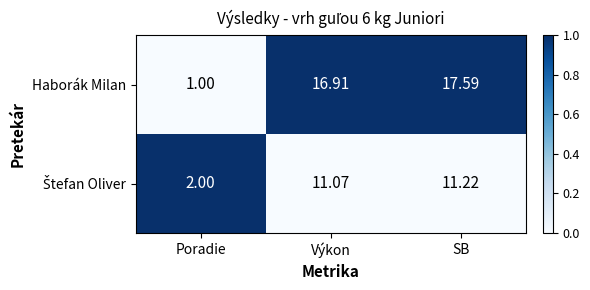

At which label does Haborák Milan first exceed 16?

Výkon